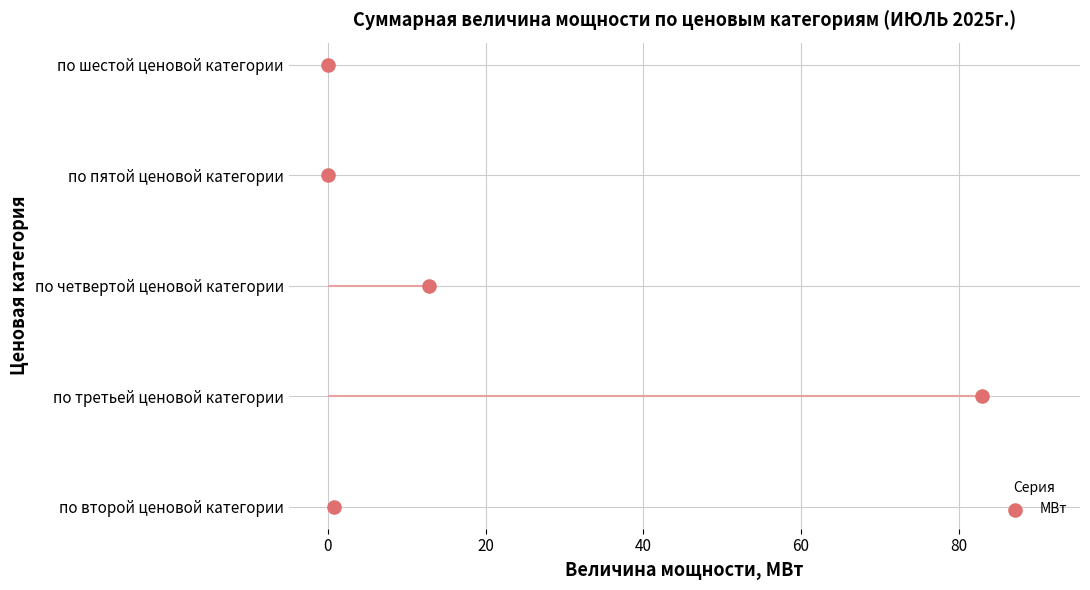

Which has a higher value, 40 or 20?

40